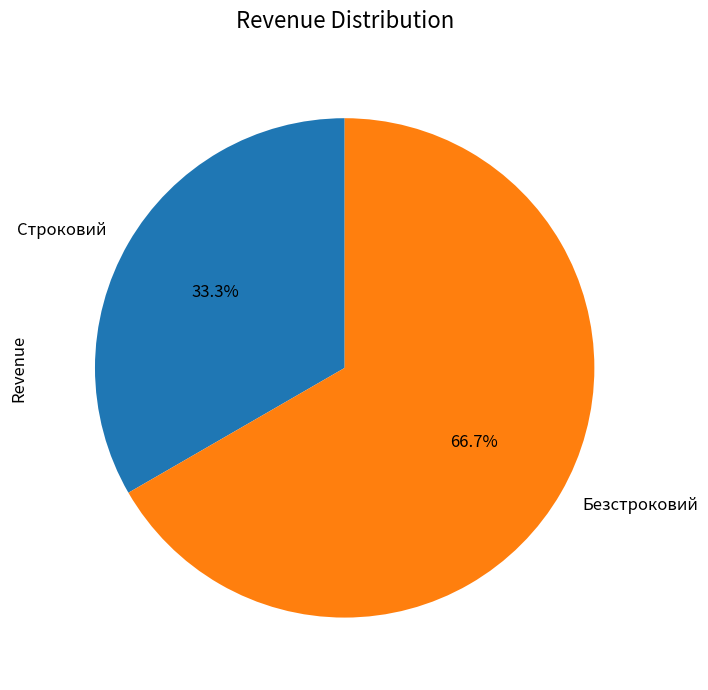

Combined, do Безстроковий and Строковий account for over 50%?

Yes